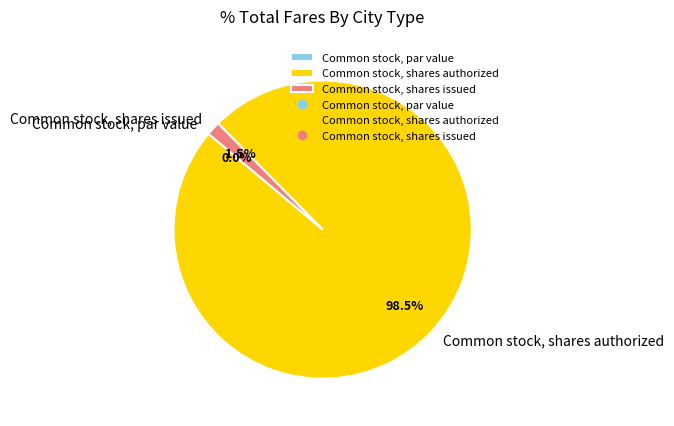

Which category has the biggest portion of the pie?

Common stock, shares authorized